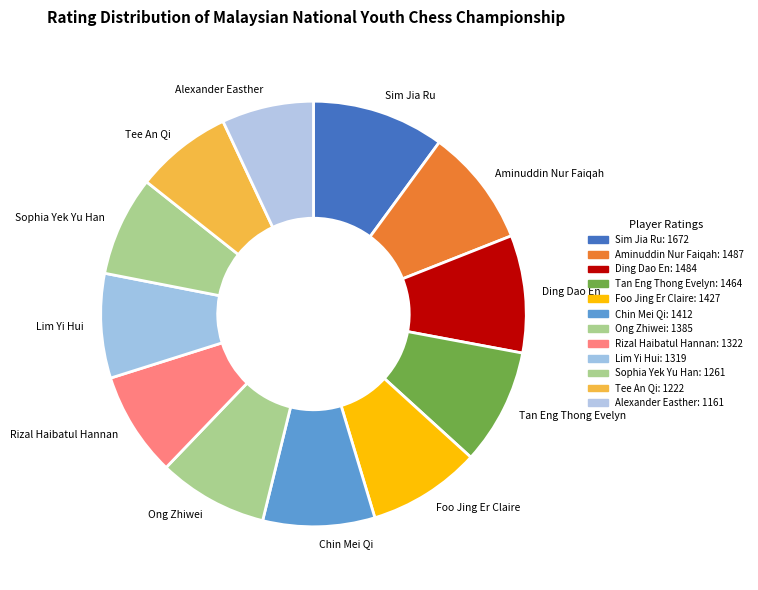

Is there any slice that represents more than half of the pie?

No